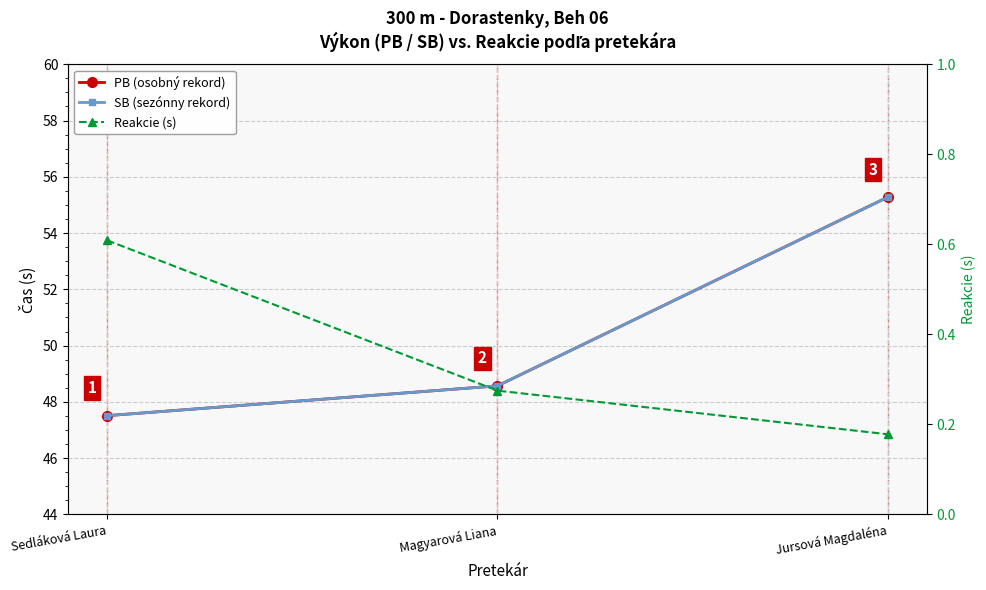

Is it true that PB (osobný rekord) equals 48.6 at Magyarová Liana?

True